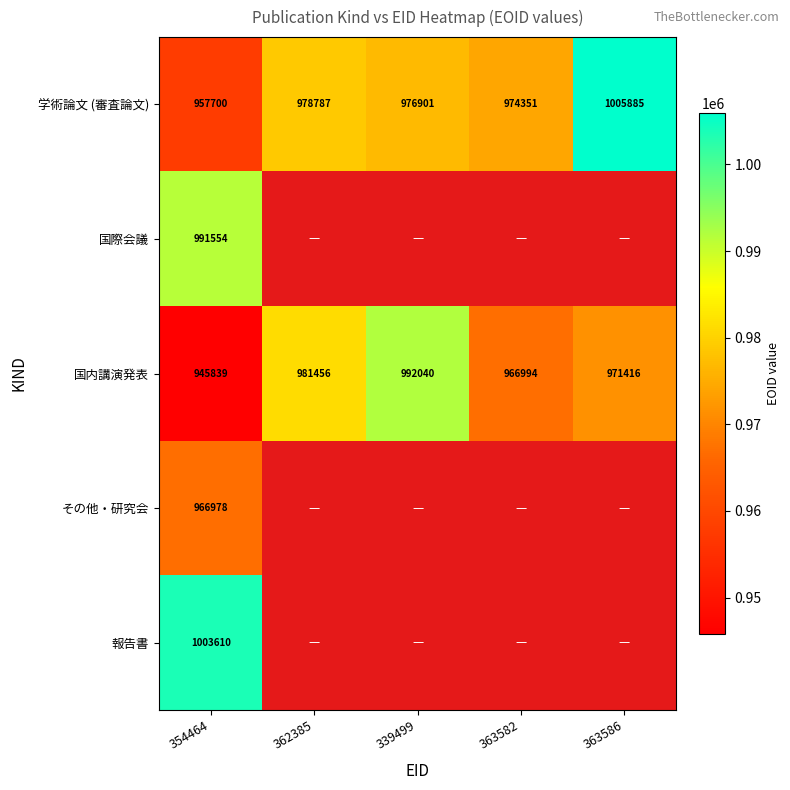

What is the average value of the 国内講演発表 series?

971549